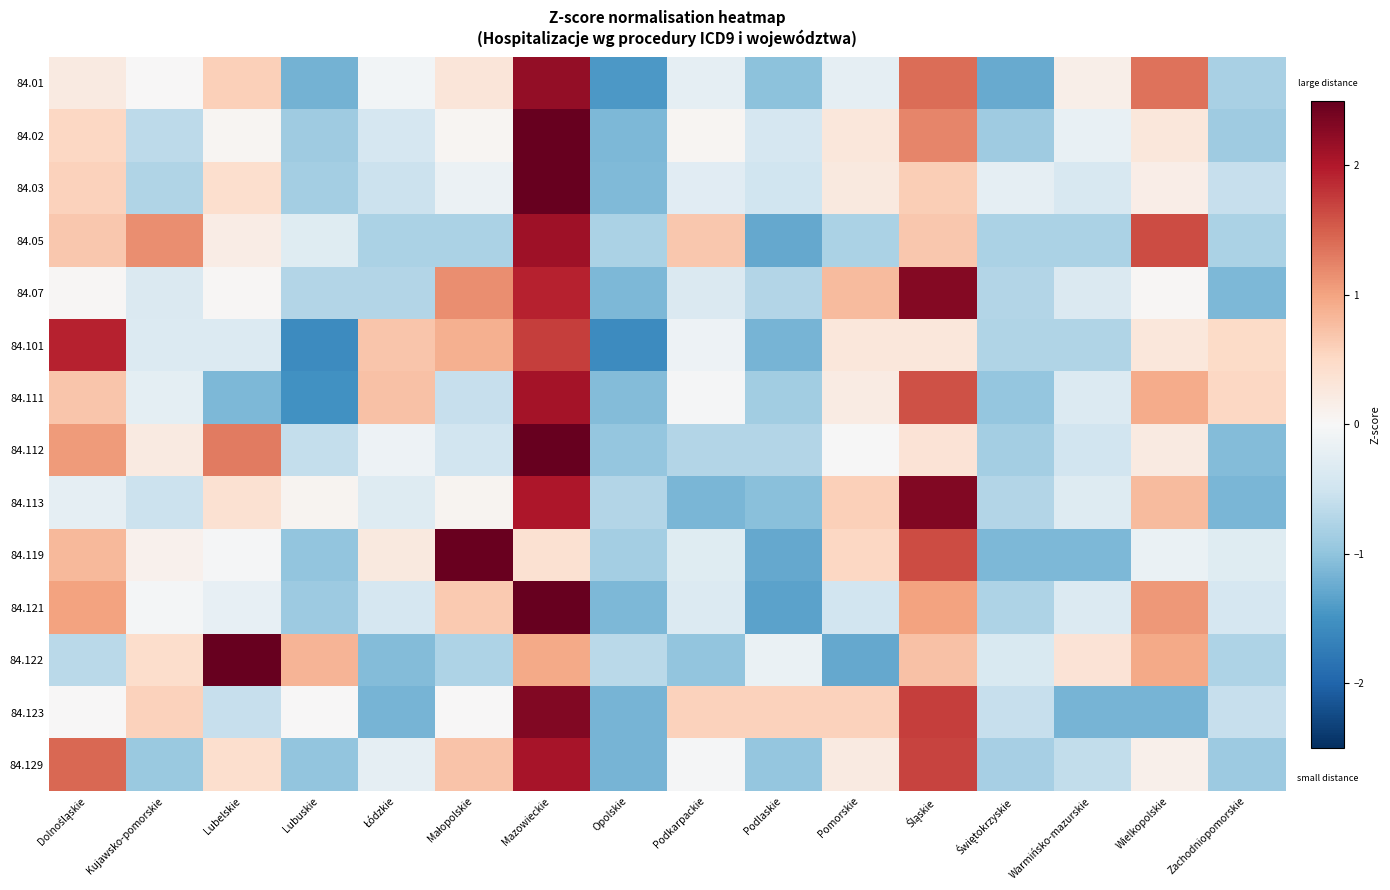

At which category is the sum across all series the highest?

Mazowieckie